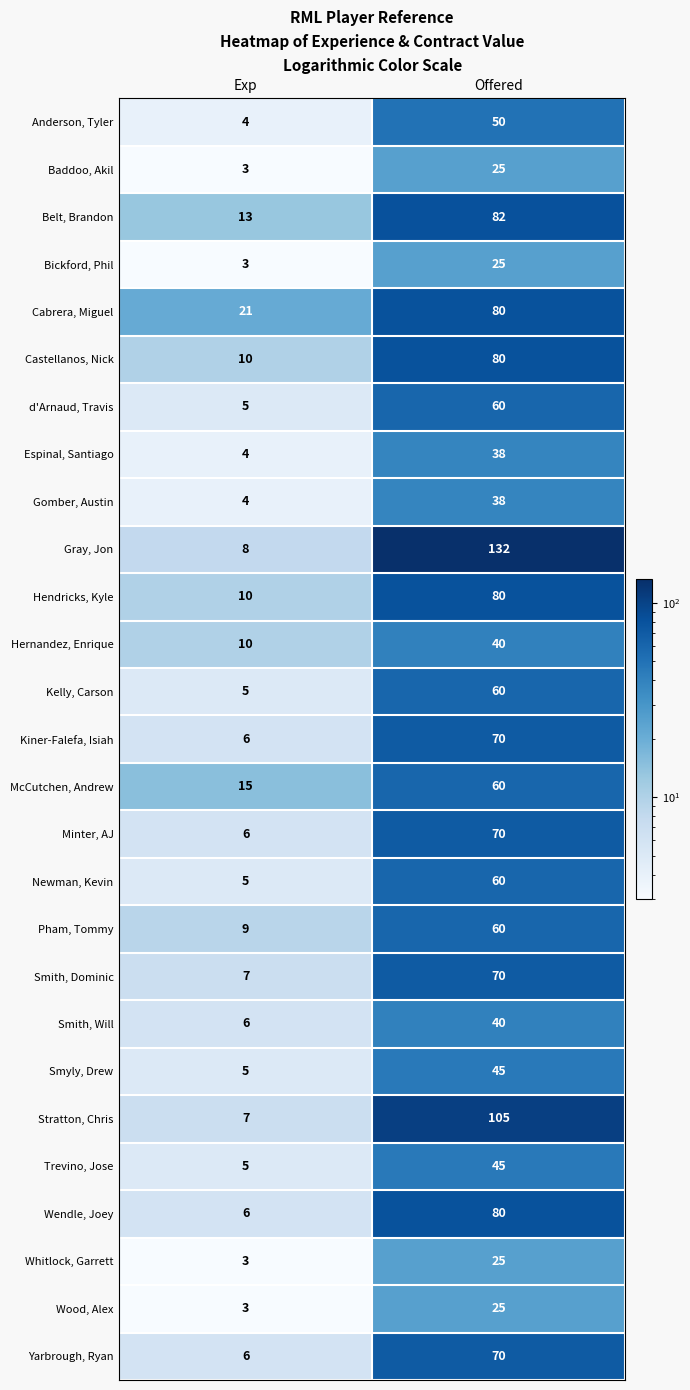

What is the highest value of the Hernandez, Enrique series?

40